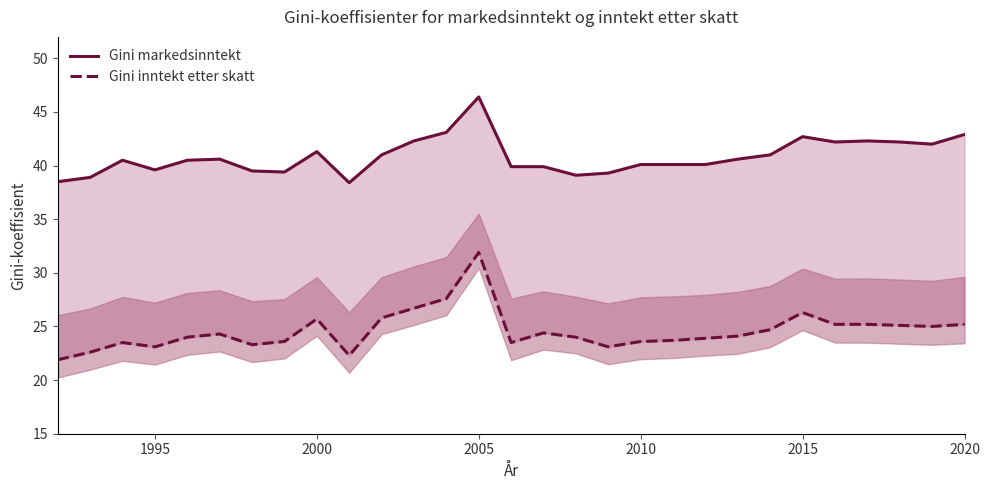

How many interior local peaks does the Gini markedsinntekt series have?

6